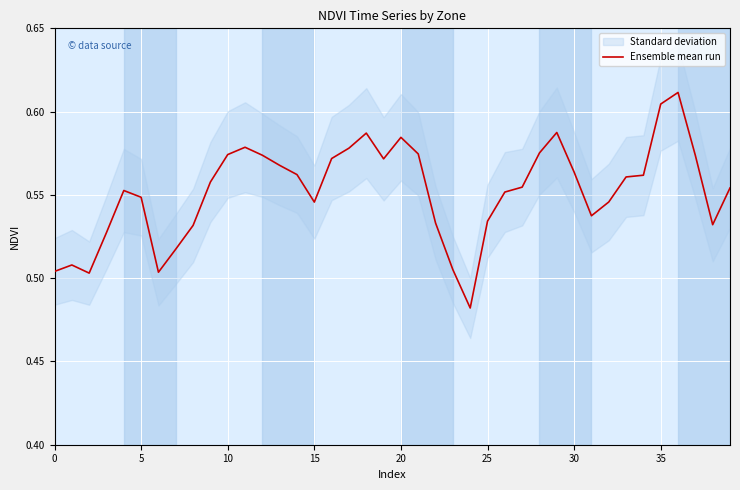

Which category has the lowest value across all series?

24